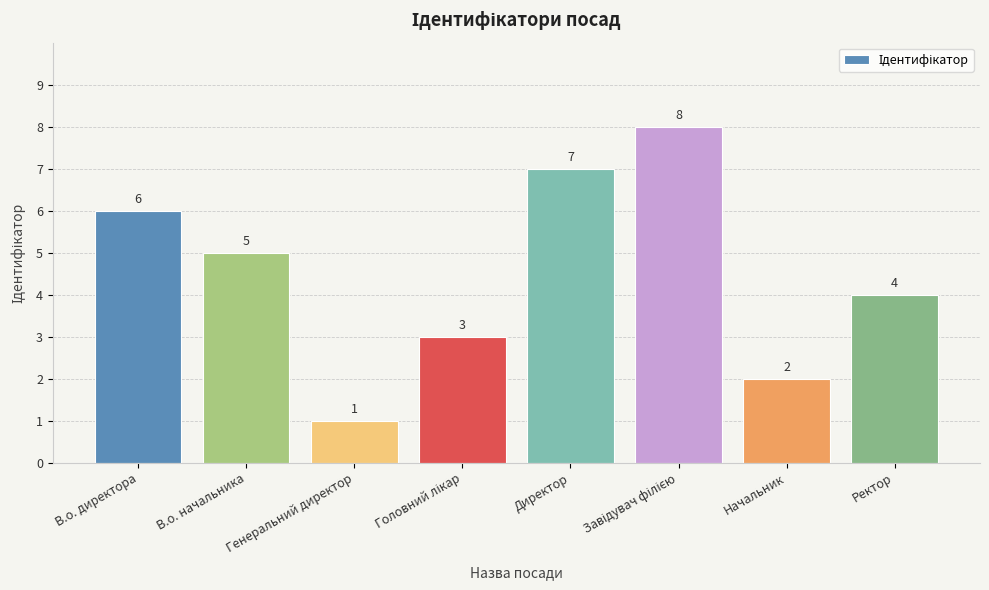

How many data points does each series have?

8